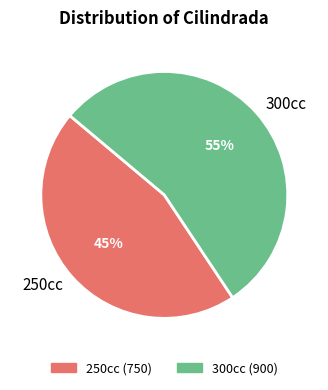

How many slices are in this pie chart?

2